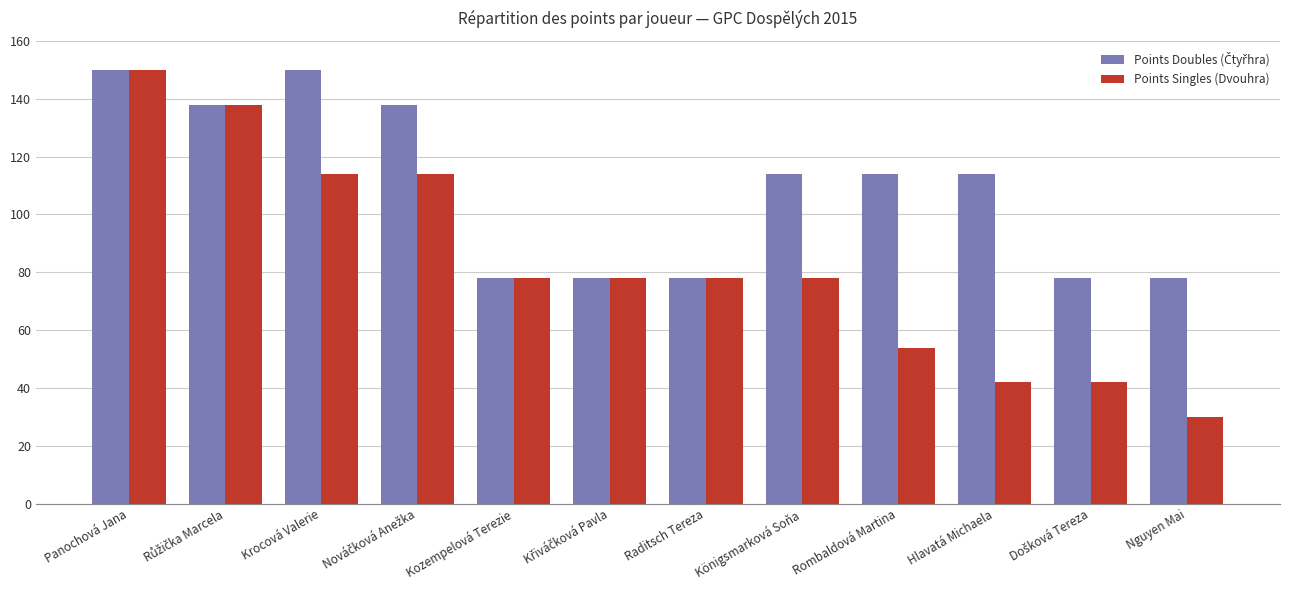

What is the approximate value of Points Singles (Dvouhra) at Hlavatá Michaela?

42